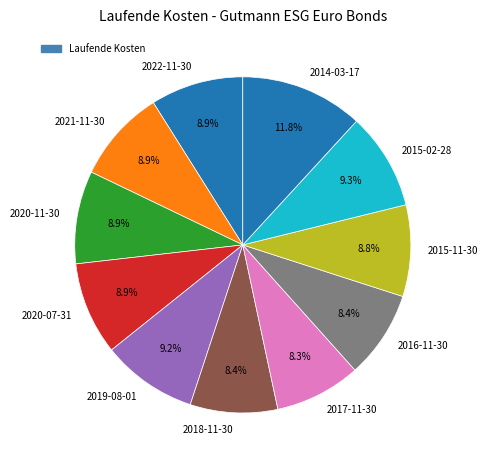

Is there any slice that represents more than half of the pie?

No